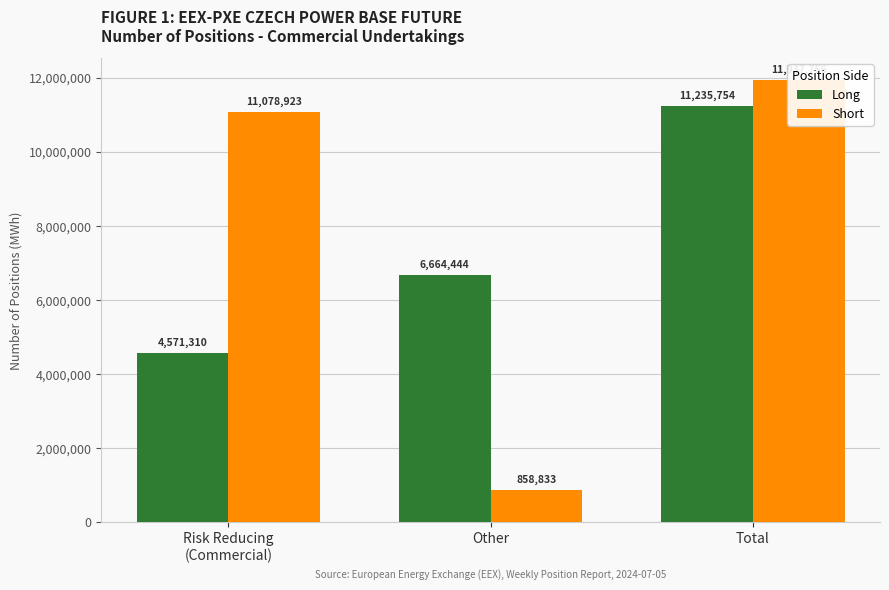

Reading right to left, transcribe all the data shown in this chart.

Long: Total=11235754	Other=6664444	Risk Reducing
(Commercial)=4571310
Short: Total=11937756	Other=858833	Risk Reducing
(Commercial)=11078923